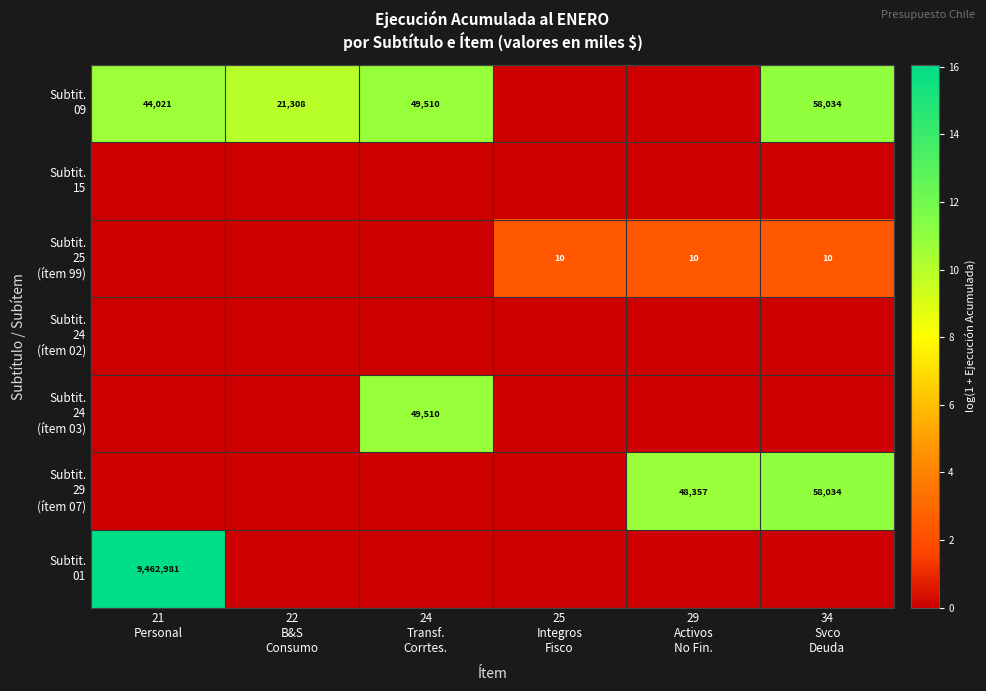

What is the average value of the Subtit. 24 (ítem 03) series?

1.8